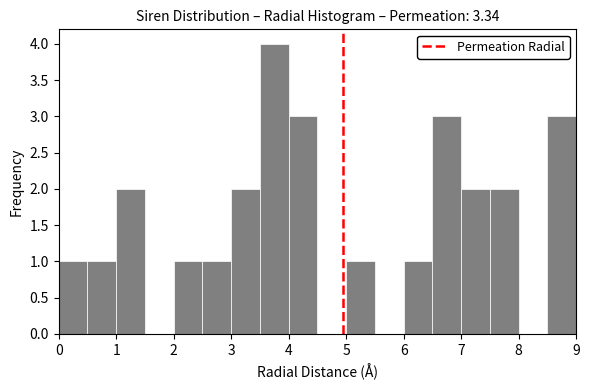

What is the height of the bar covering 0.0 to 0.5 on the x-axis? The values are not printed on the chart, so give them approximately, as read against the axis.

1